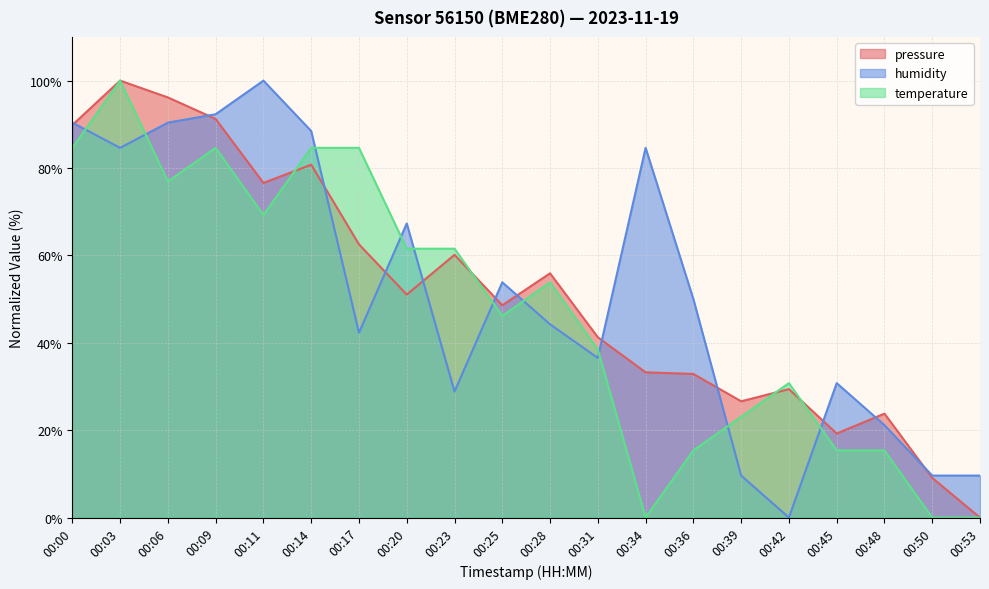

Which has a higher value, 00:06 or 00:23?

00:06